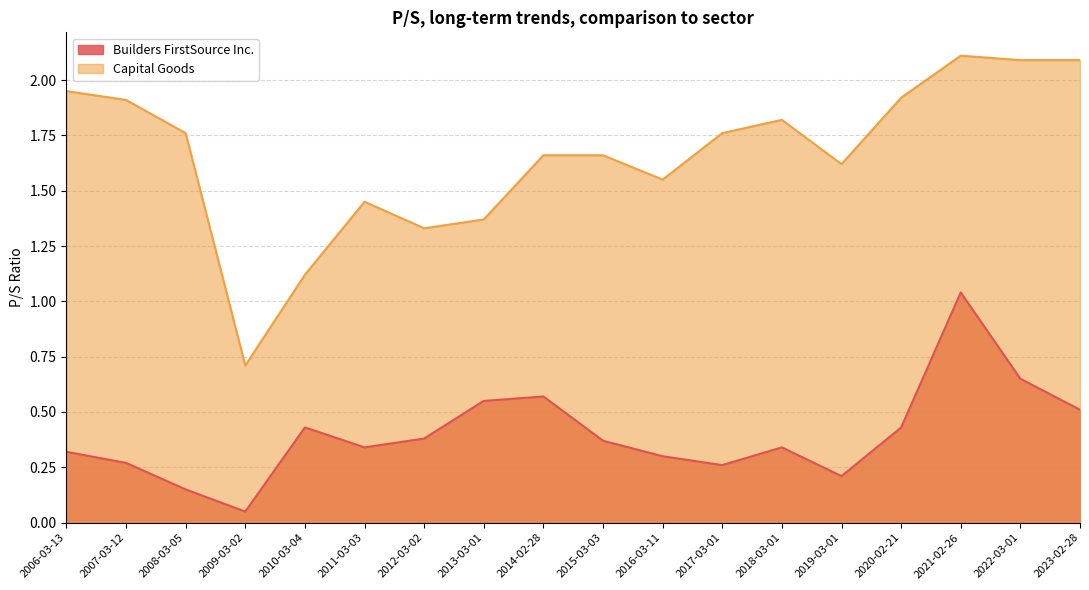

In Builders FirstSource Inc., how many points are lower than both neighbors (excluding endpoints)?

4